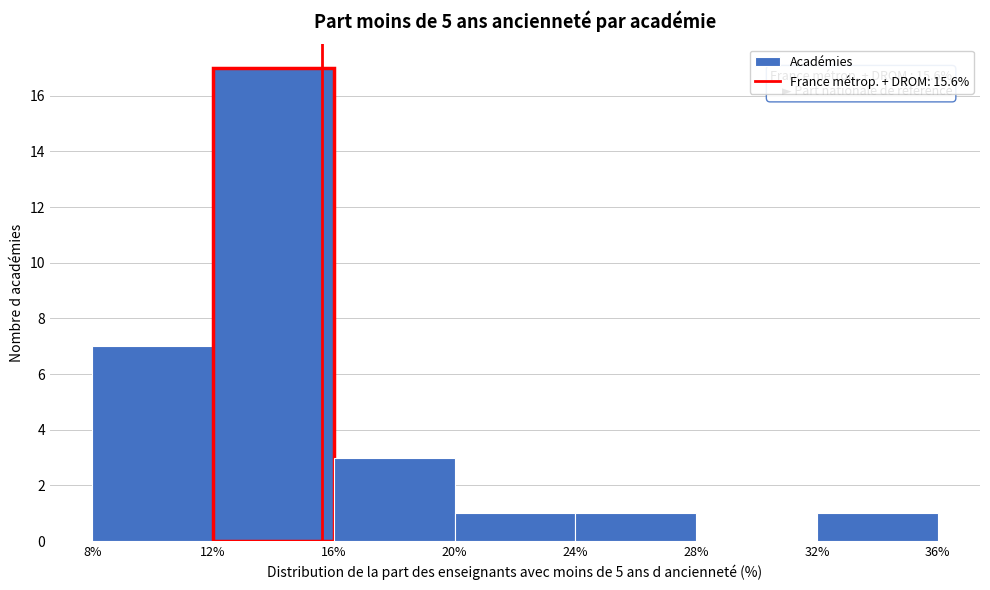

Which range on the x-axis has the tallest bar?

12% to 16%